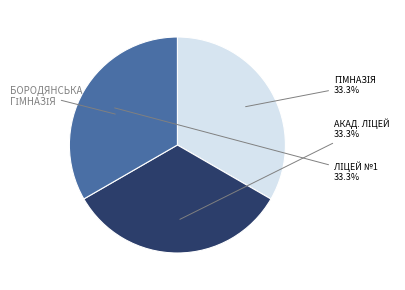

Is there any slice that represents more than half of the pie?

No